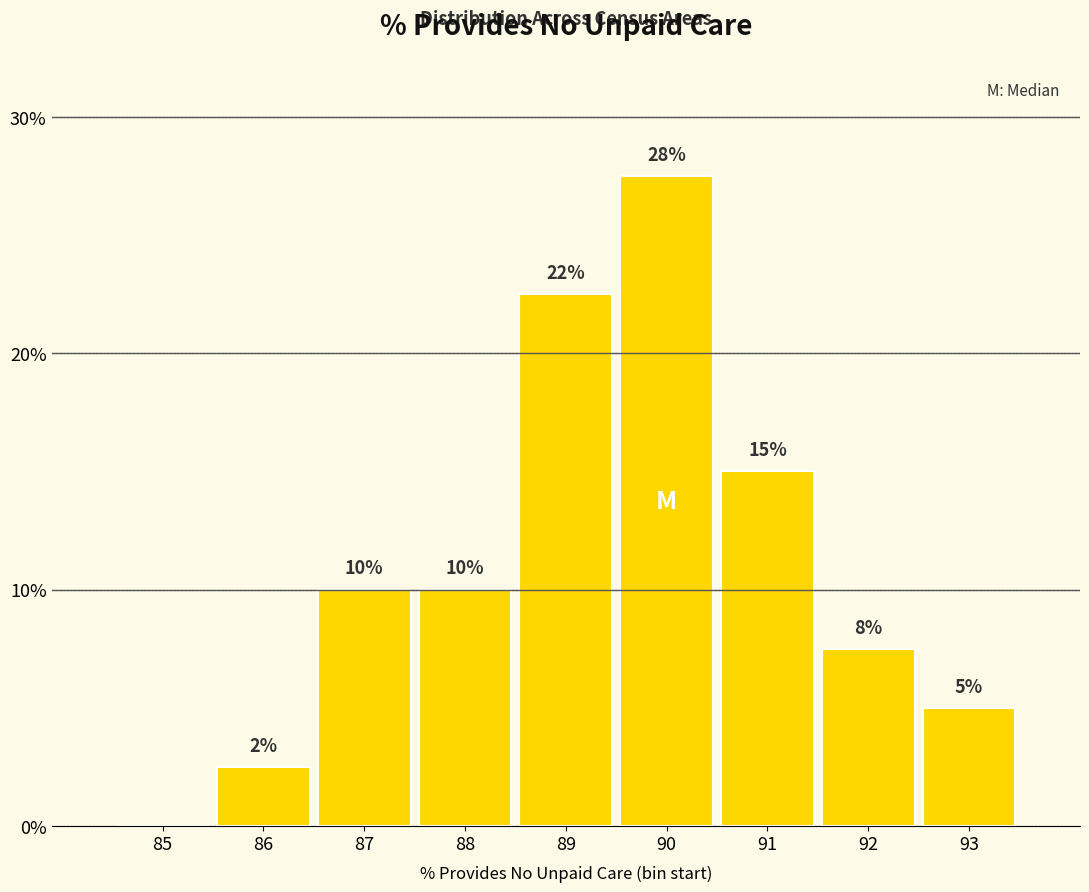

At which label is the value closest to 13?

91